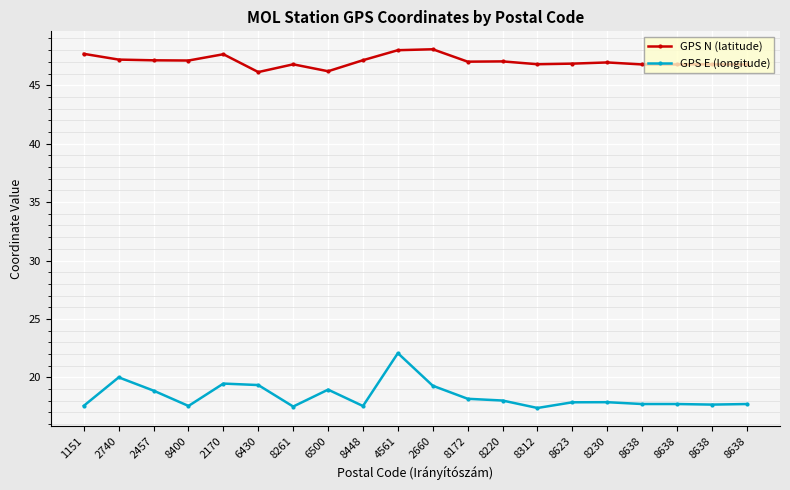

Where is GPS E (longitude) nearest to the value 19?

6500